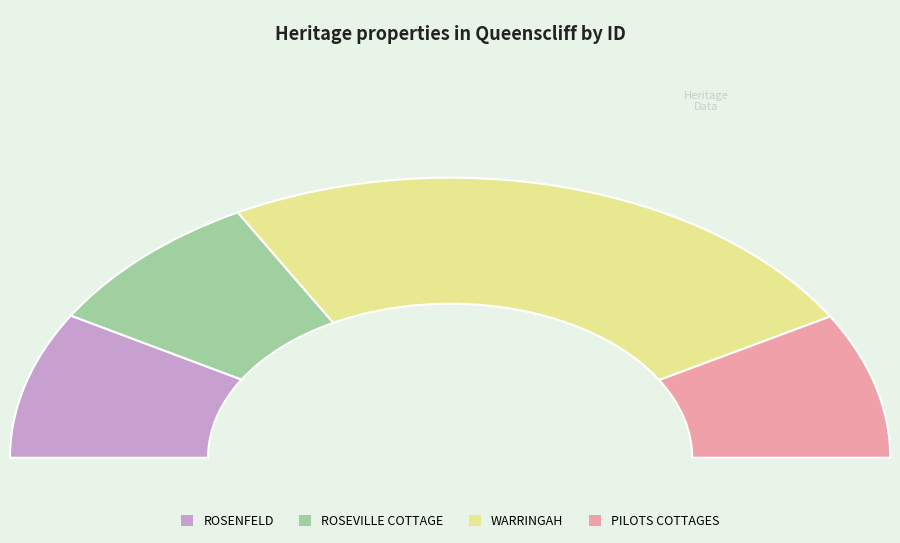

What portion of the pie excludes ROSEVILLE COTTAGE?

83.0%